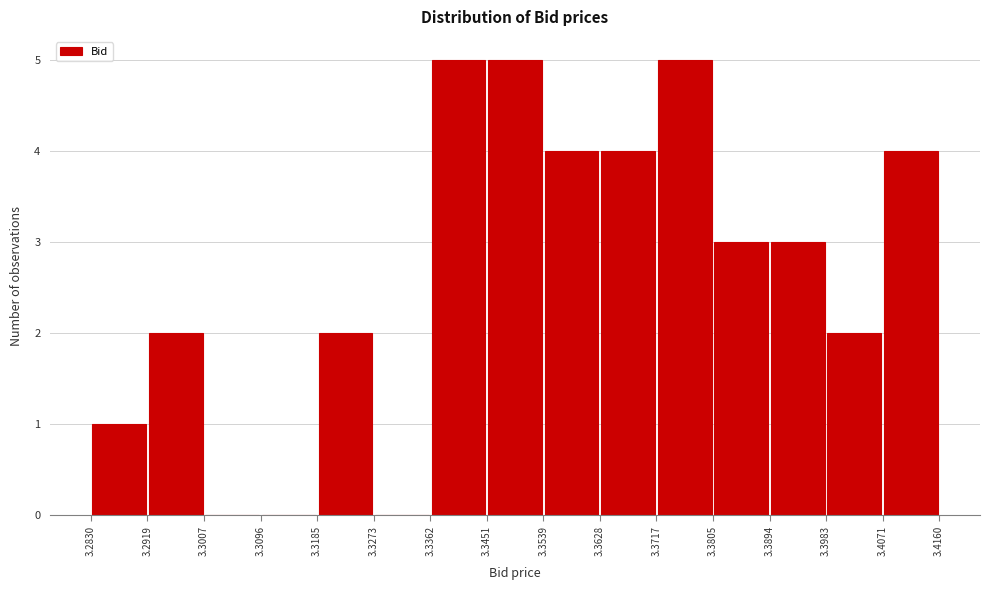

Reading left to right, list every bar in this chart as the range it spans on the x-axis followed by its height. The values are not printed on the chart, so give them approximately, as read against the axis.

3.2830 to 3.2919: 1
3.2919 to 3.3007: 2
3.3007 to 3.3096: 0
3.3096 to 3.3185: 0
3.3185 to 3.3273: 2
3.3273 to 3.3362: 0
3.3362 to 3.3451: 5
3.3451 to 3.3539: 5
3.3539 to 3.3628: 4
3.3628 to 3.3717: 4
3.3717 to 3.3805: 5
3.3805 to 3.3894: 3
3.3894 to 3.3983: 3
3.3983 to 3.4071: 2
3.4071 to 3.4160: 4